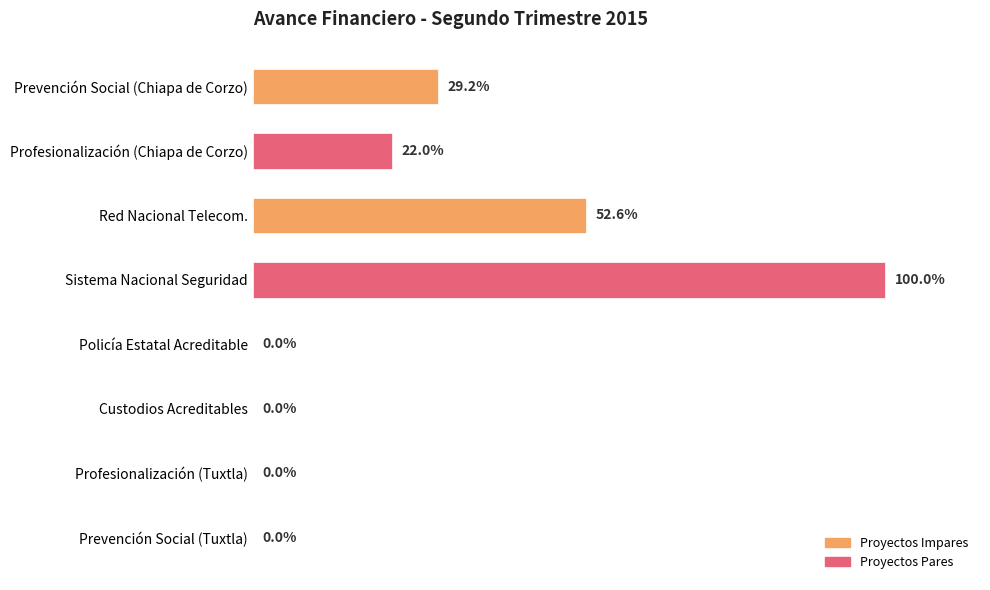

Which category has the highest value across all series?

Sistema Nacional Seguridad